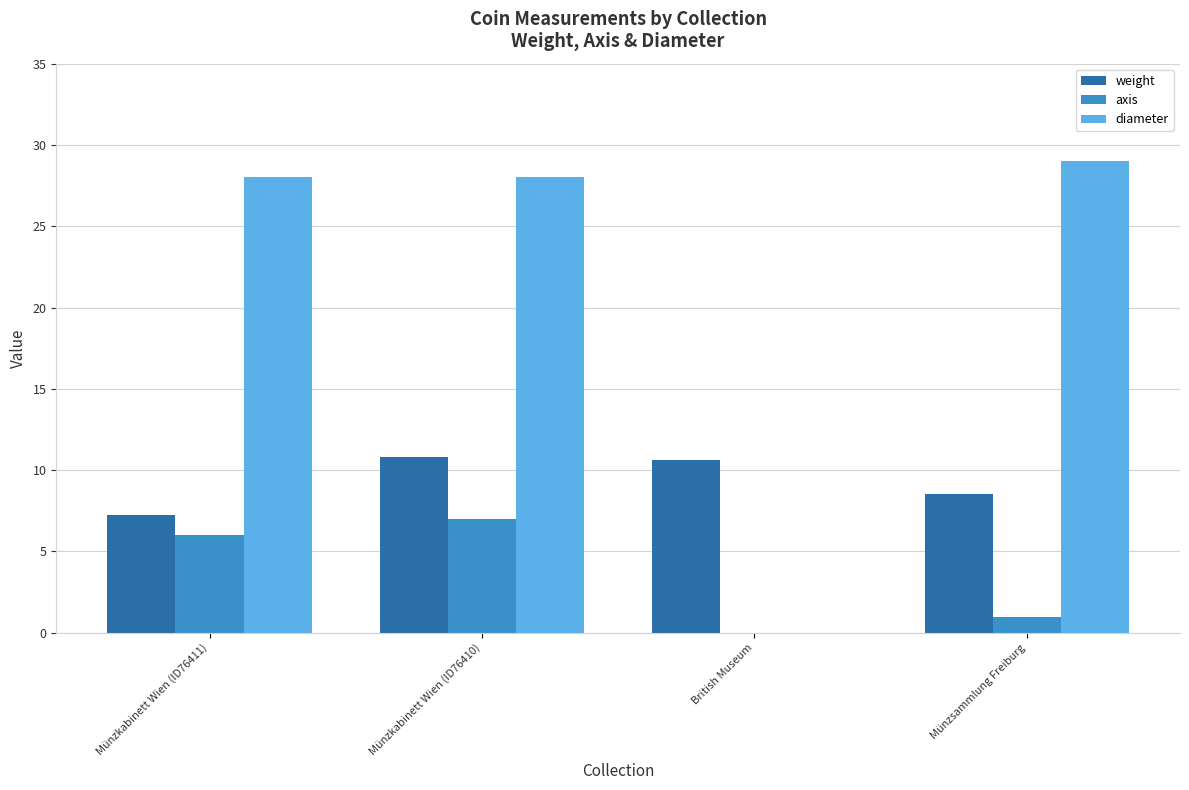

What is the sum of all diameter values?

85.0